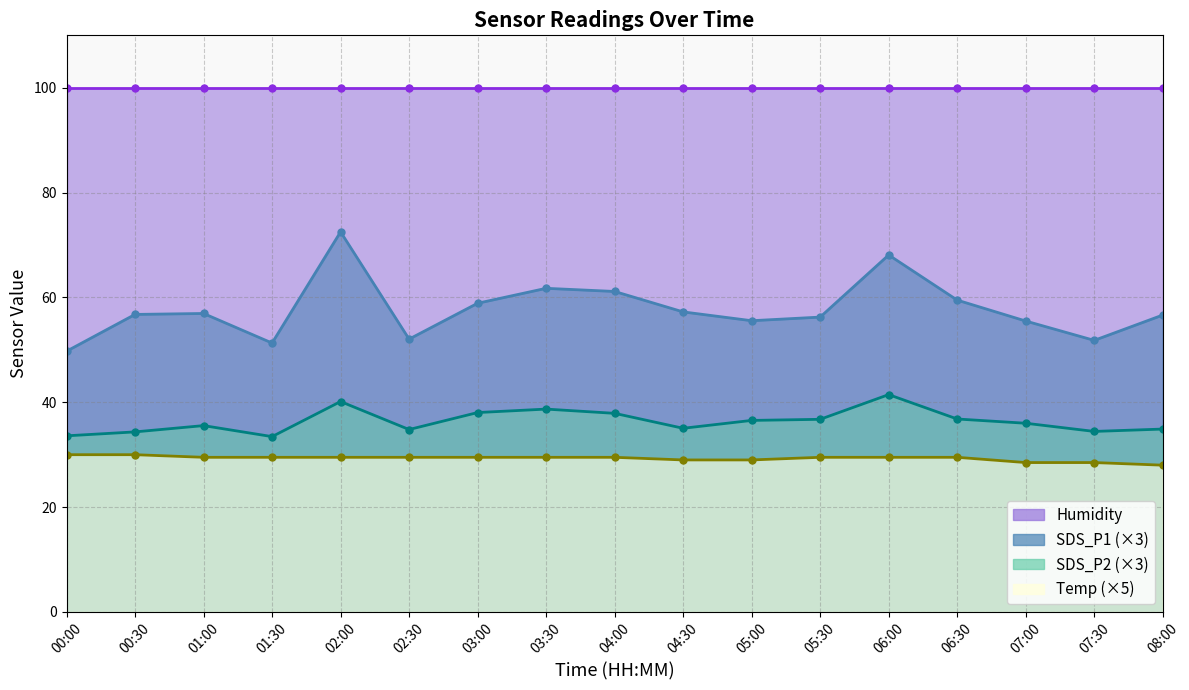

What is the average value of the SDS_P2 series?

36.4